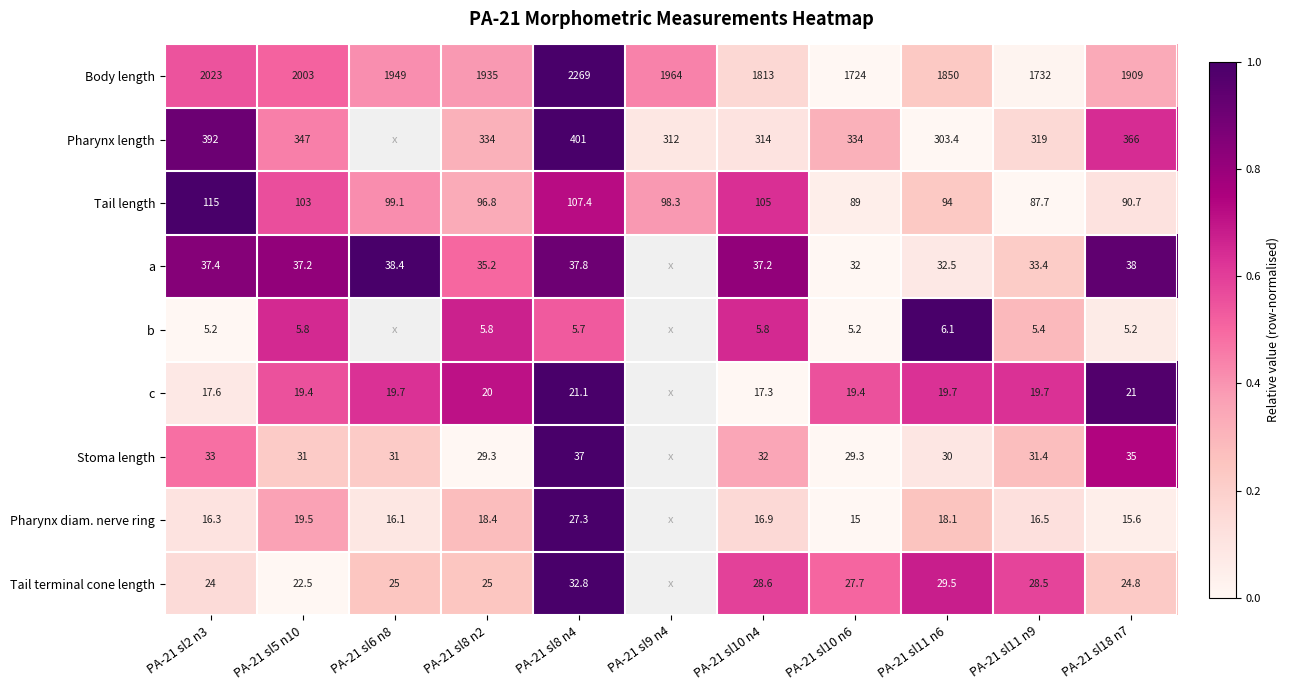

How many data points does each series have?

11